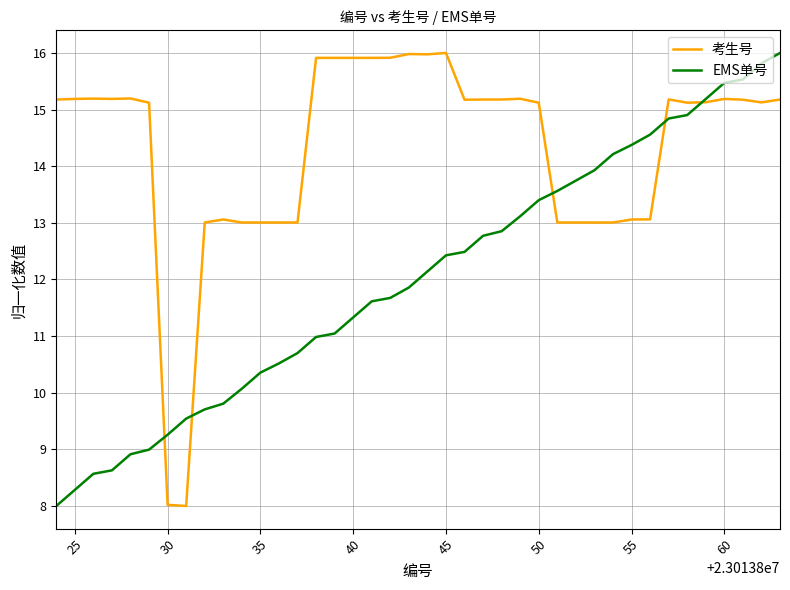

Which series has the largest total across all categories?

考生号